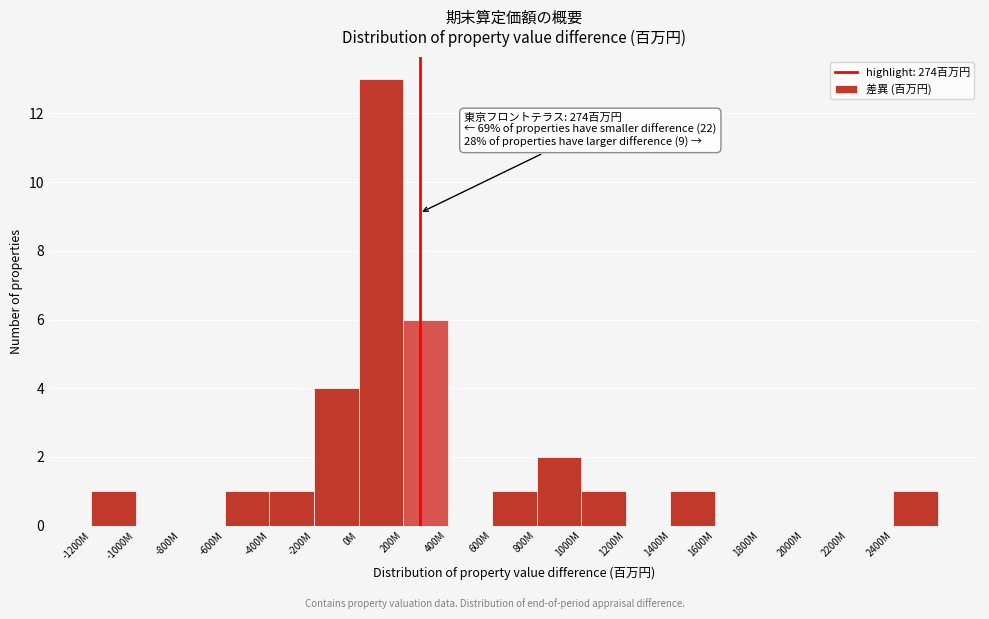

Reading left to right, transcribe all the data shown in this chart.

-1200M=1	-1000M=0	-800M=0	-600M=1	-400M=1	-200M=4	0M=13	200M=6	400M=0	600M=1	800M=2	1000M=1	1200M=0	1400M=1	1600M=0	1800M=0	2000M=0	2200M=0	2400M=1